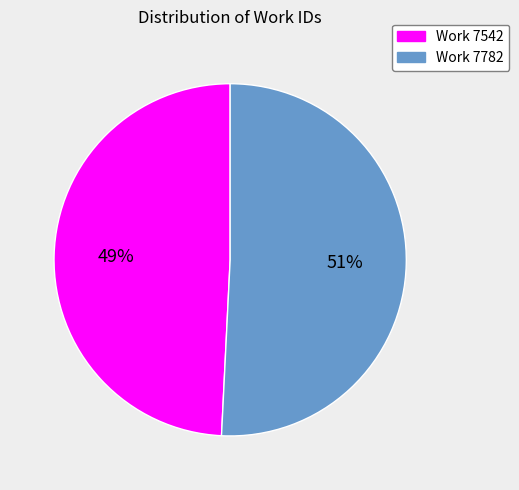

Is there any slice that represents more than half of the pie?

Yes